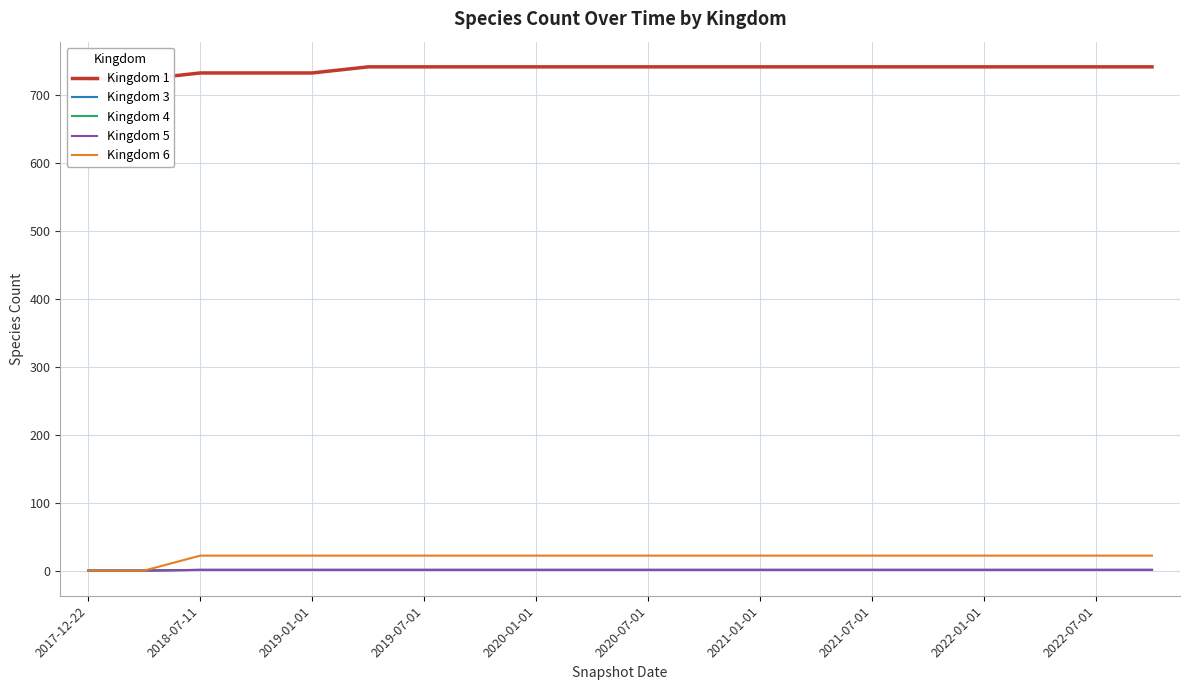

Count the number of data series in this chart.

5